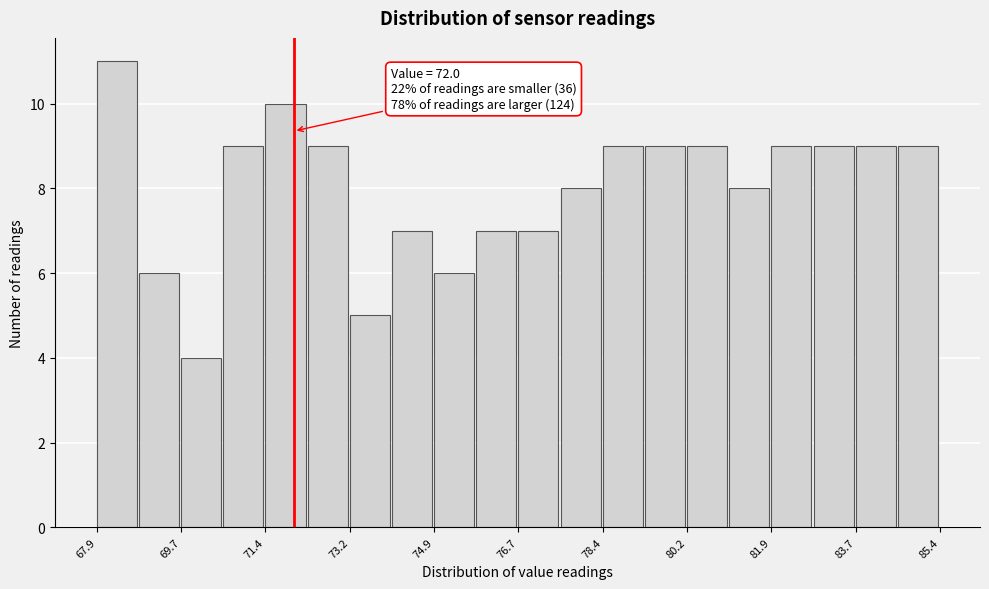

Over which range of the x-axis is the bar tallest?

68.0 to 68.8